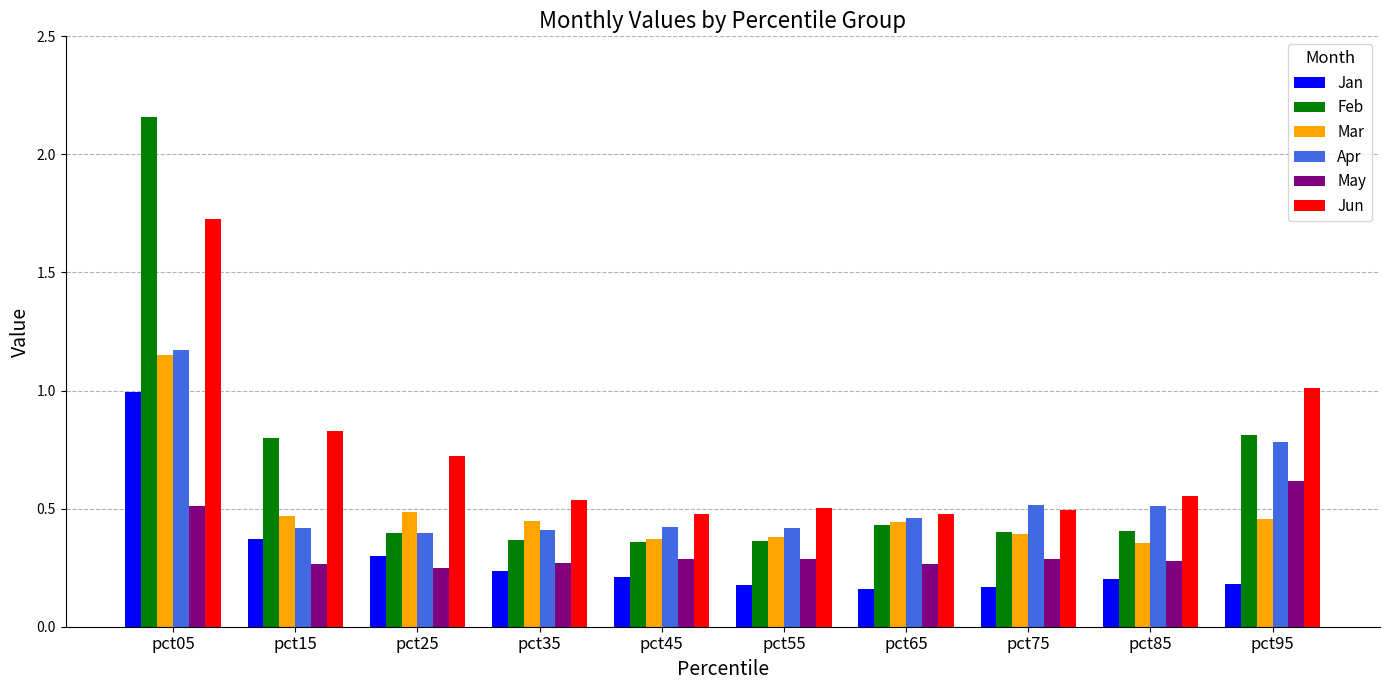

How many bars are there in total?

60